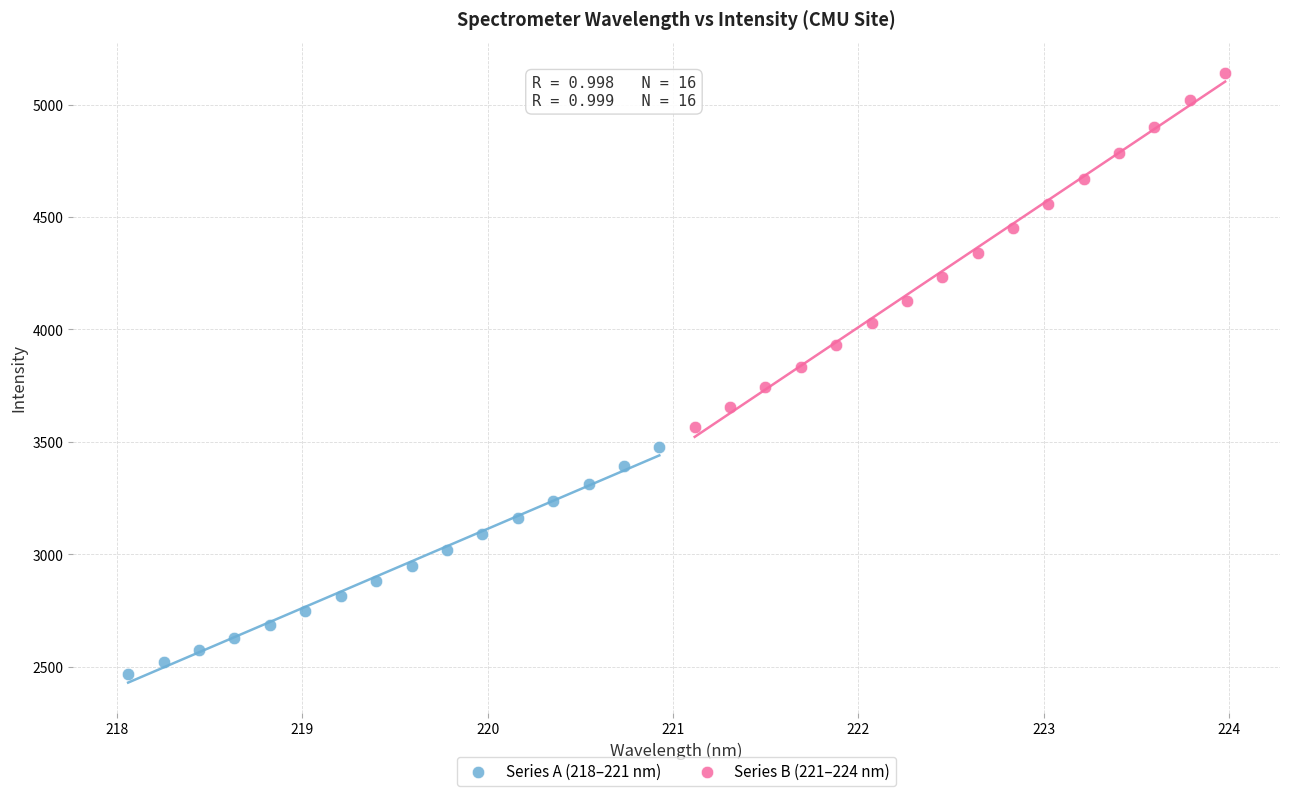

Which series has the widest spread of Y values?

Series B (221–224 nm)